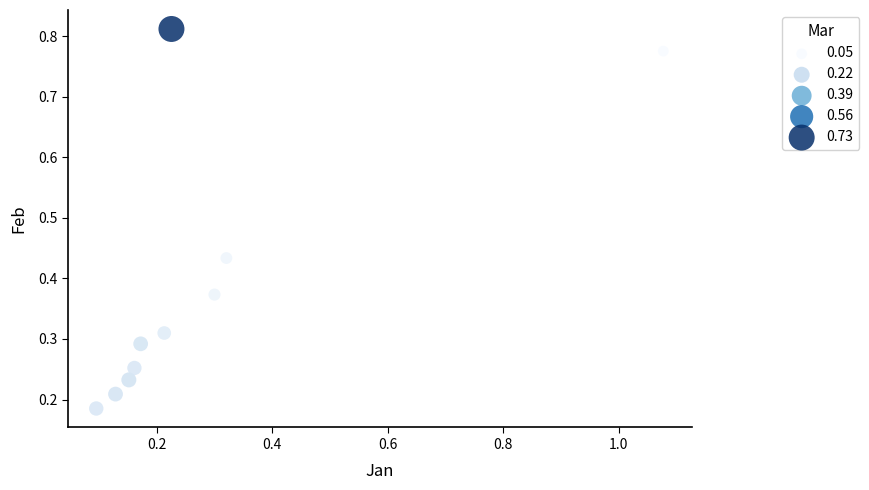

What is the range of X values (max minus min)?

1.0